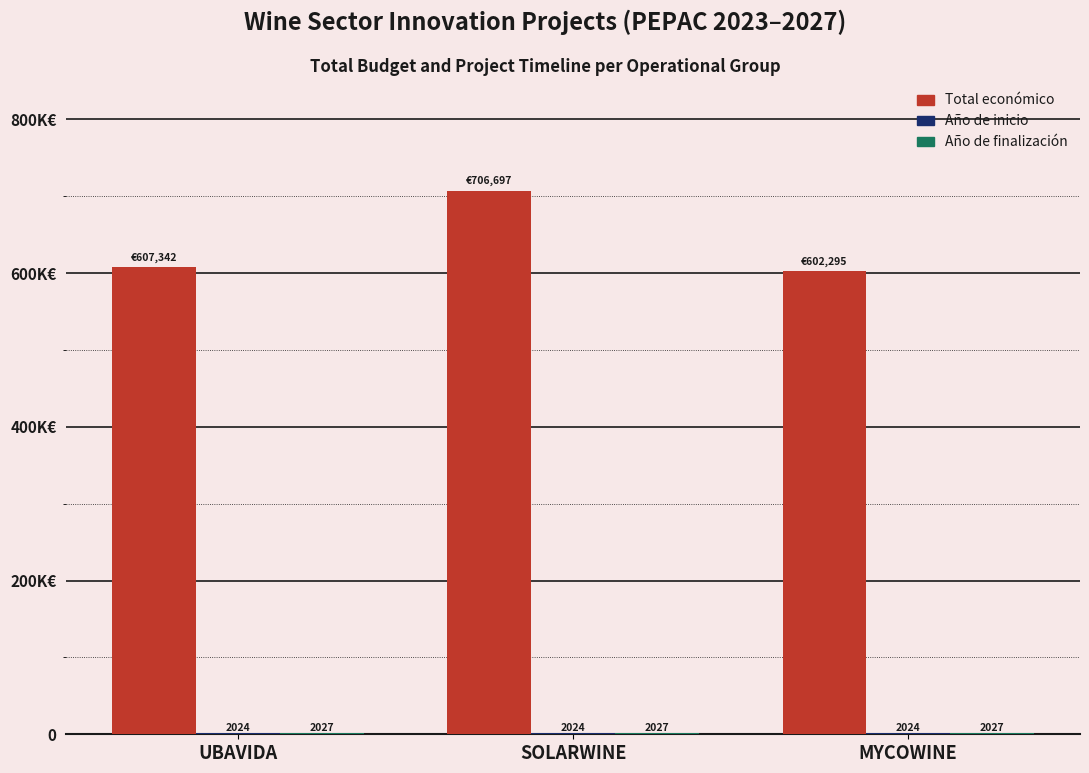

Are the bars horizontal?

No